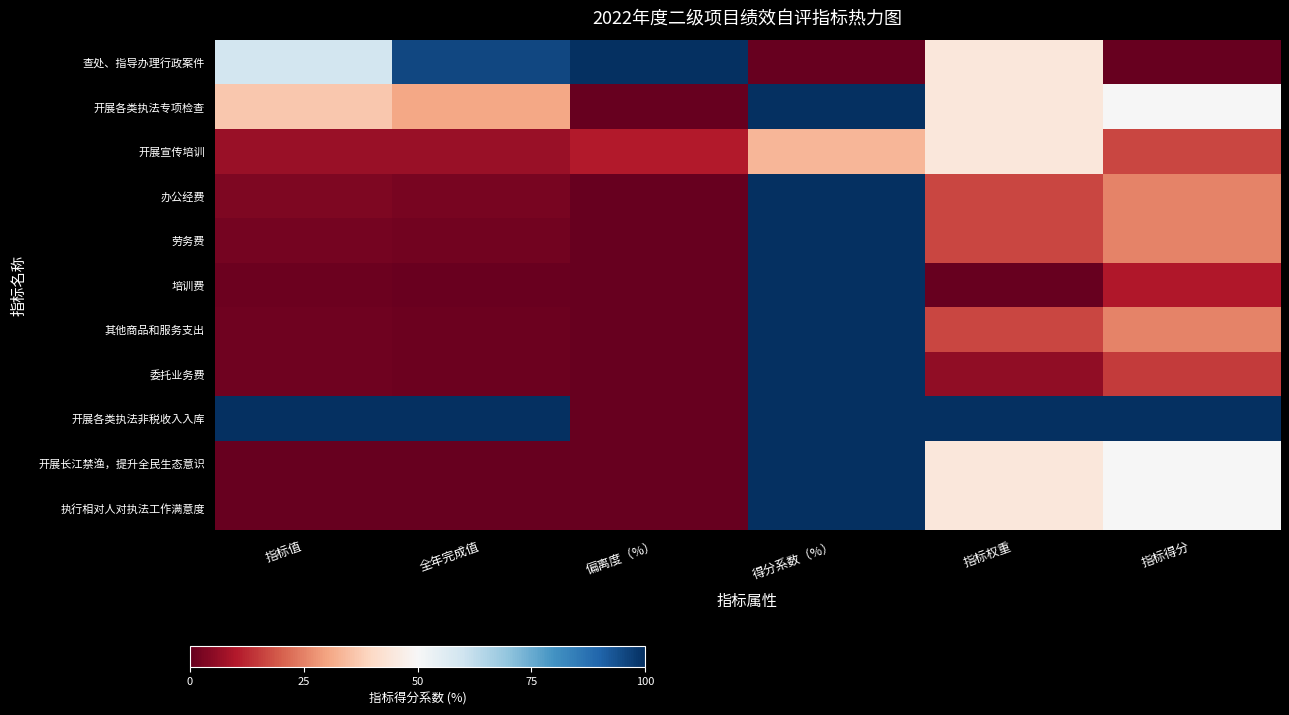

At which category is the sum across all series the highest?

得分系数（%）